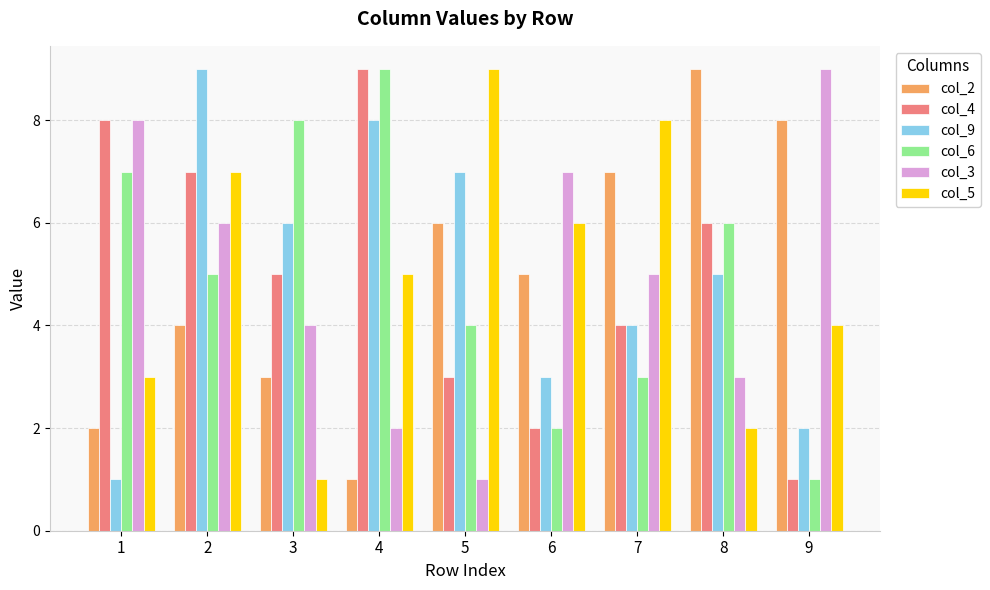

Between 3 and 8, which series saw the biggest shift?

col_2